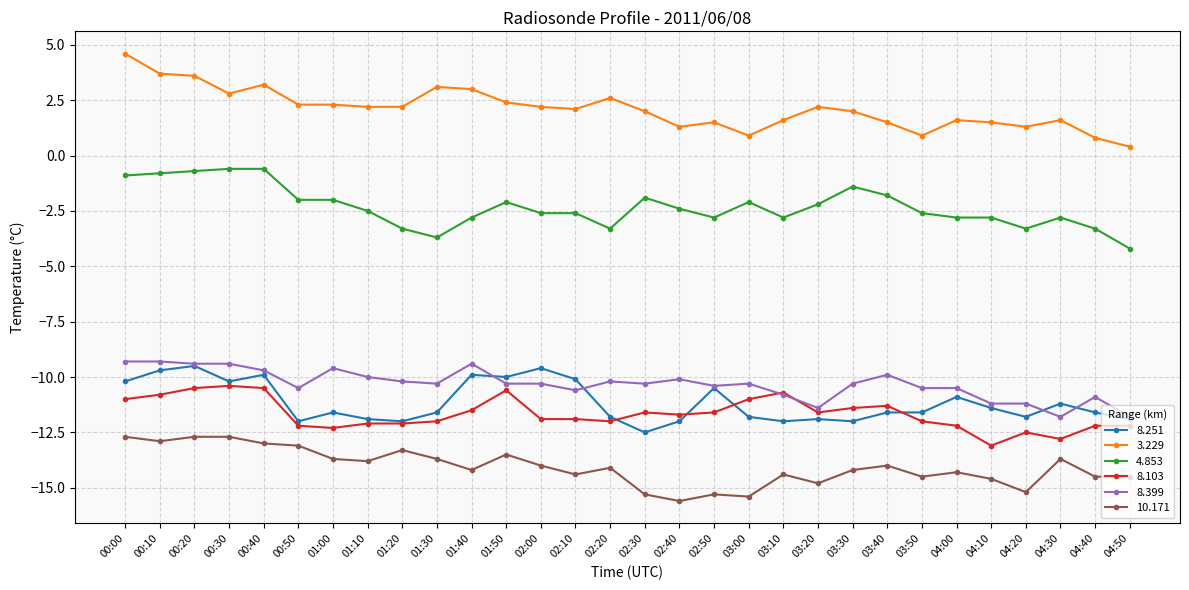

What is the smallest value displayed?

-15.6